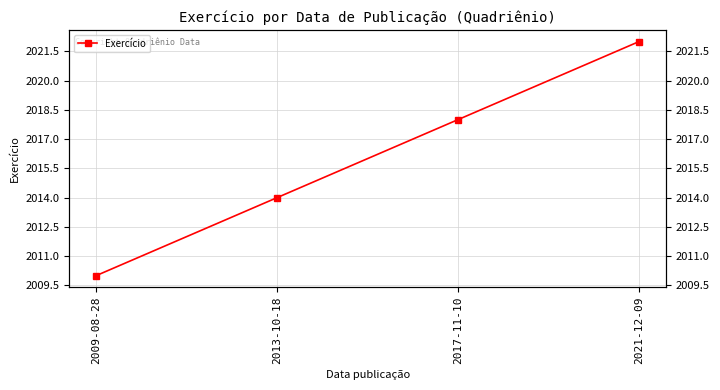

What is the difference between the second highest and minimum values?

8